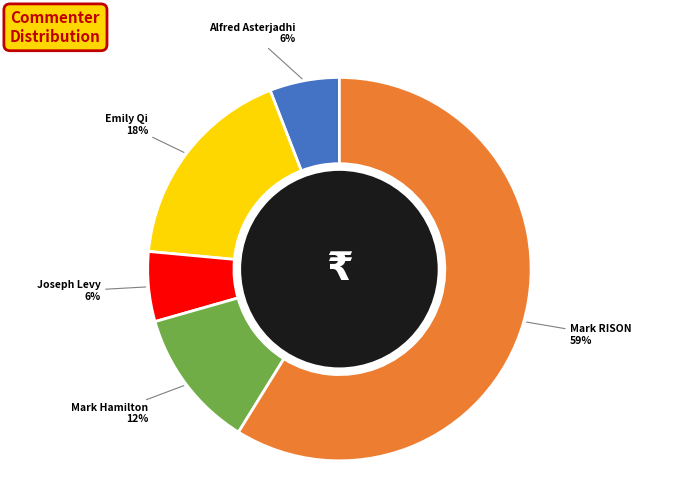

What is the ratio of the value at Mark Hamilton to the value at Joseph Levy?

2.0